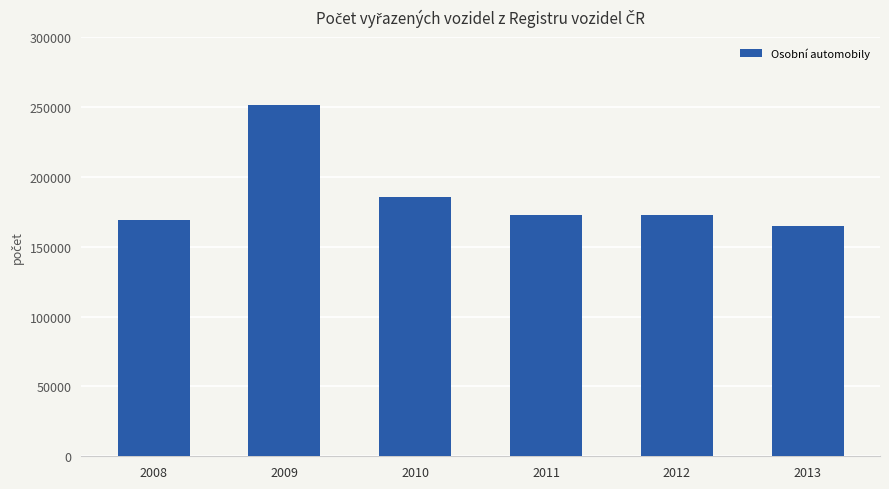

What is the smallest value displayed?

164751